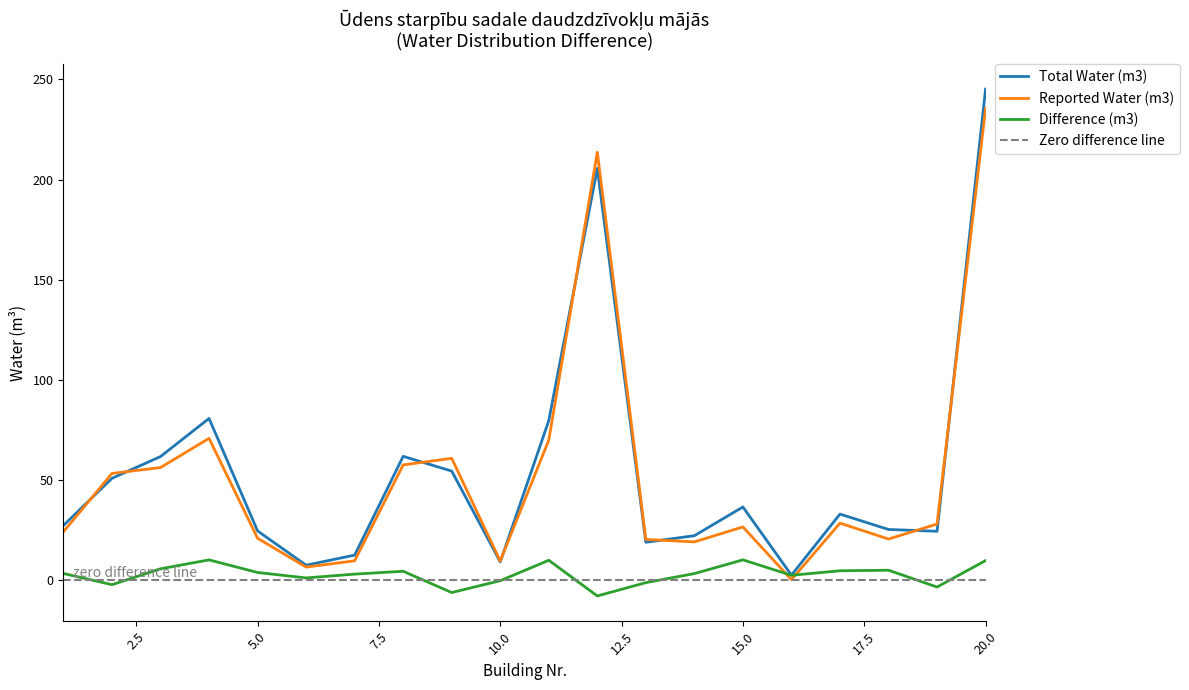

What is the value of the Total Water (m3) point at the 4th from the left?

80.6